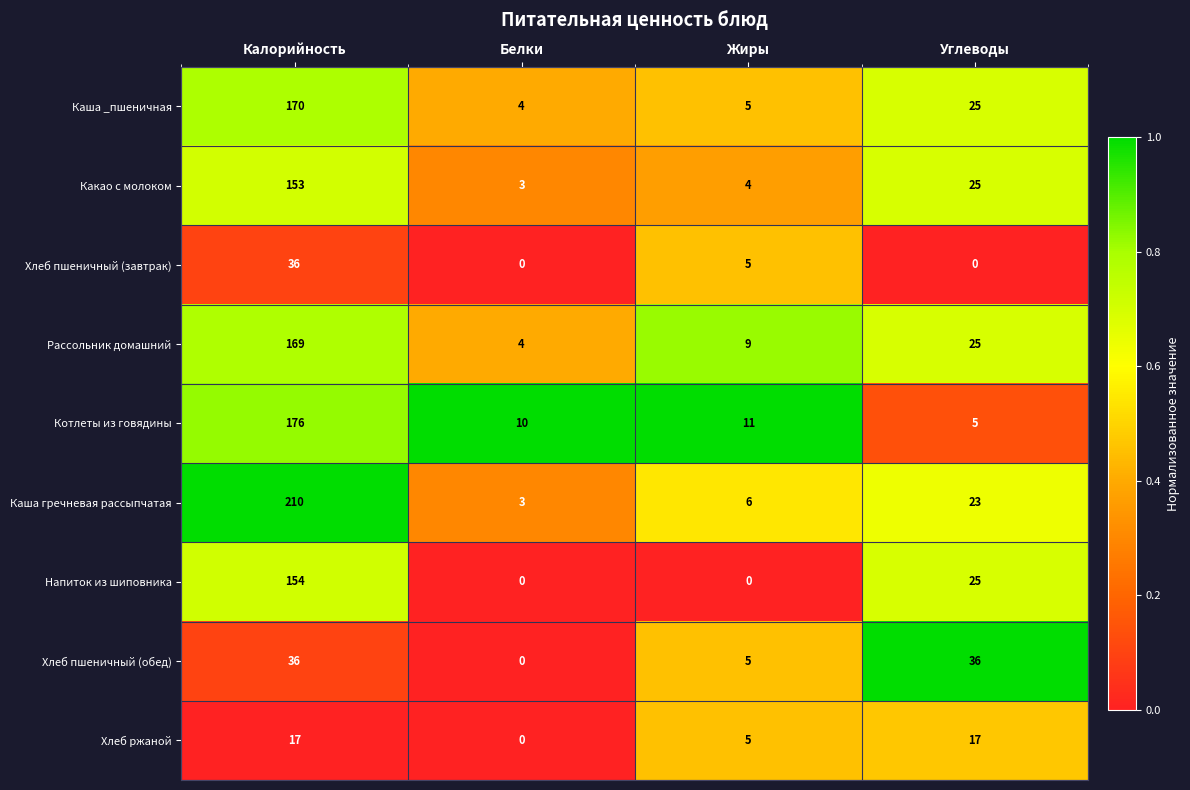

Which series has the largest range (max minus min)?

Каша гречневая рассыпчатая